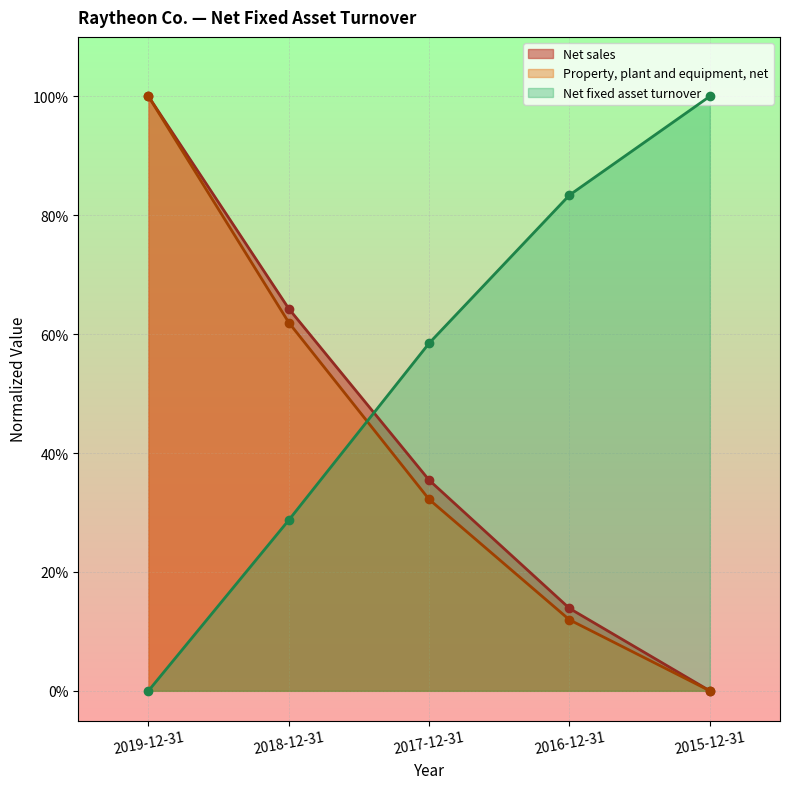

At which category is the sum across all series the highest?

2019-12-31